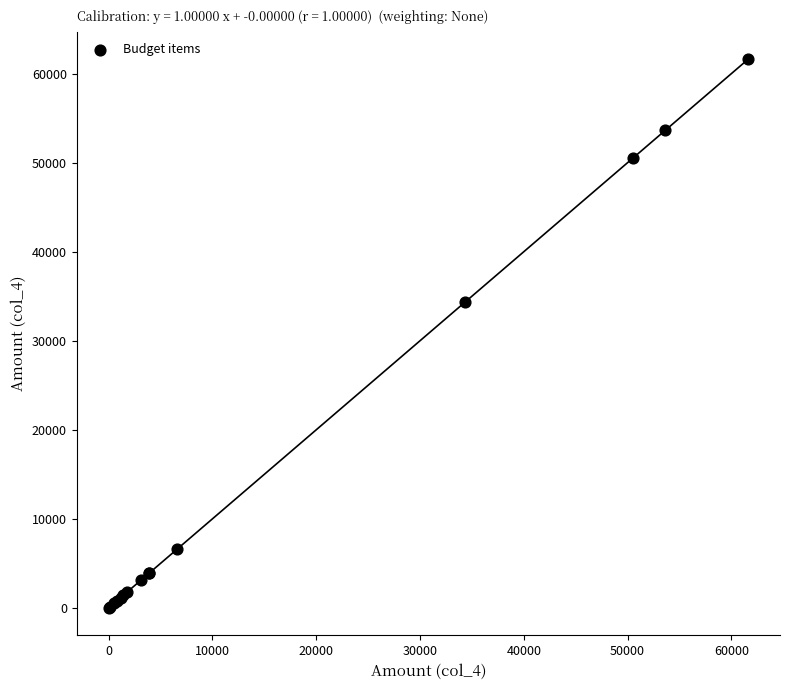

What Y value in the scatter plot is closest to 30804?

34338.6